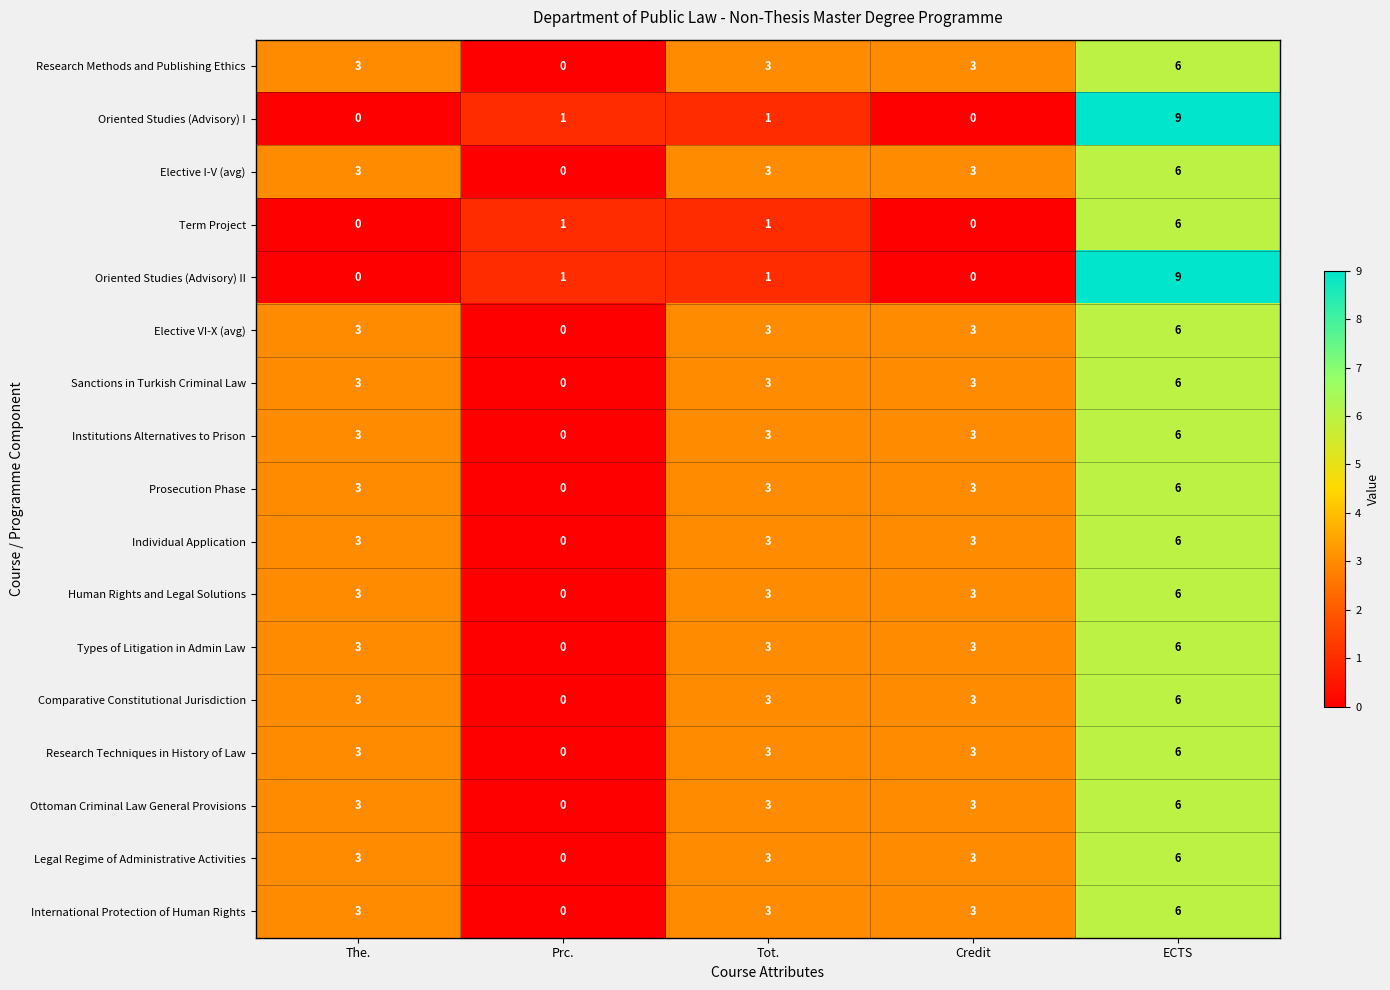

How many data points does each series have?

5